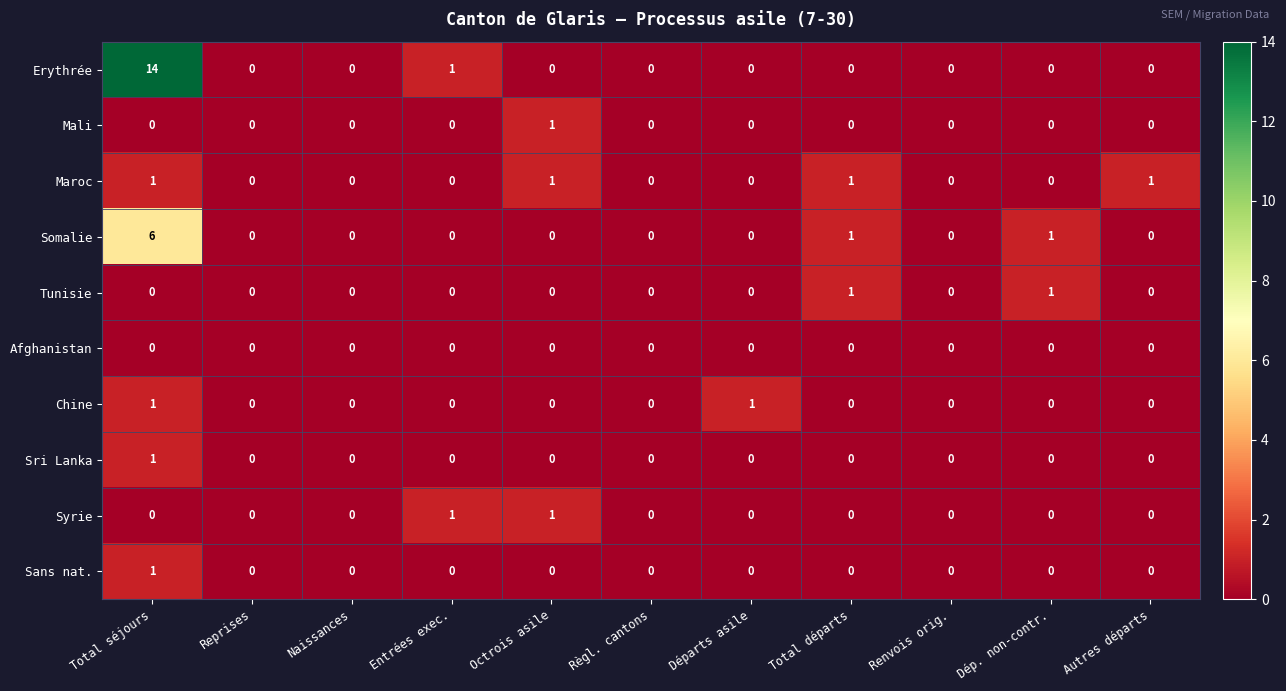

What is the sum of all Somalie values?

8